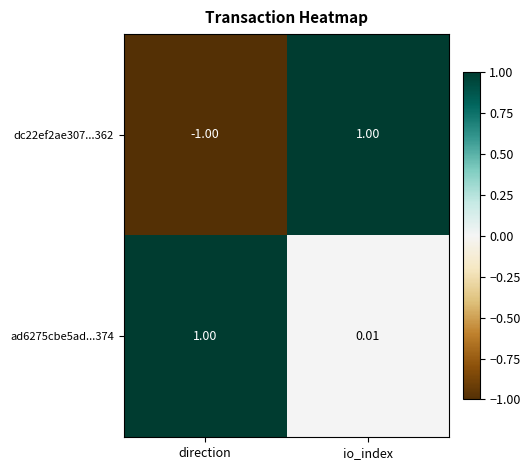

At which category does the chart reach its minimum across all series?

direction